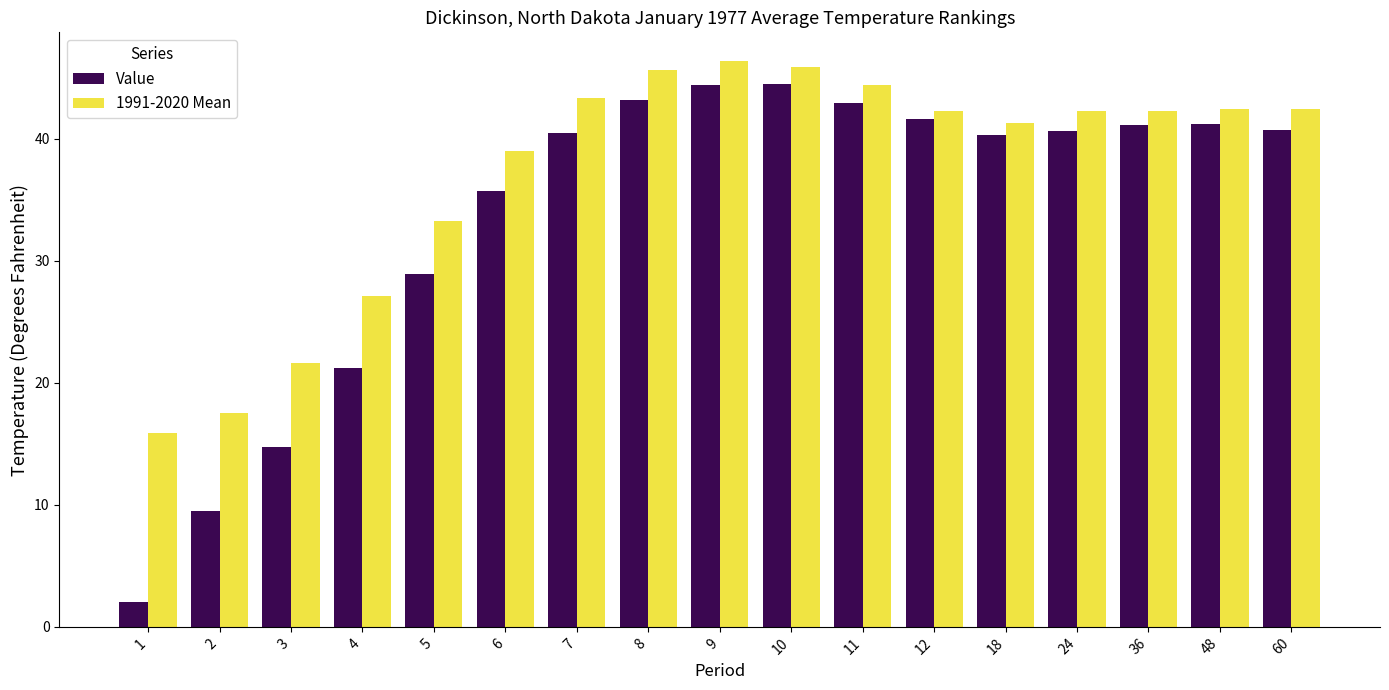

At 8, list the series in order from smallest to largest.

Value, 1991-2020 Mean